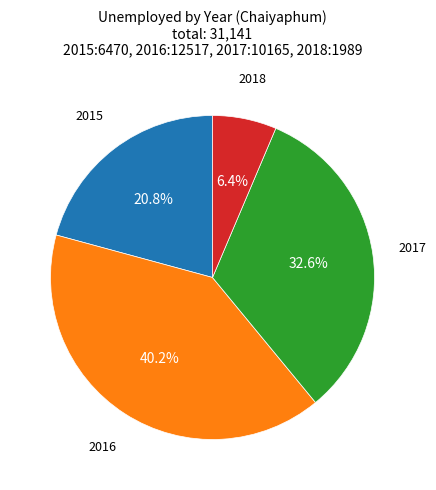

What percentage is the 2017 slice, to the nearest percent?

33%